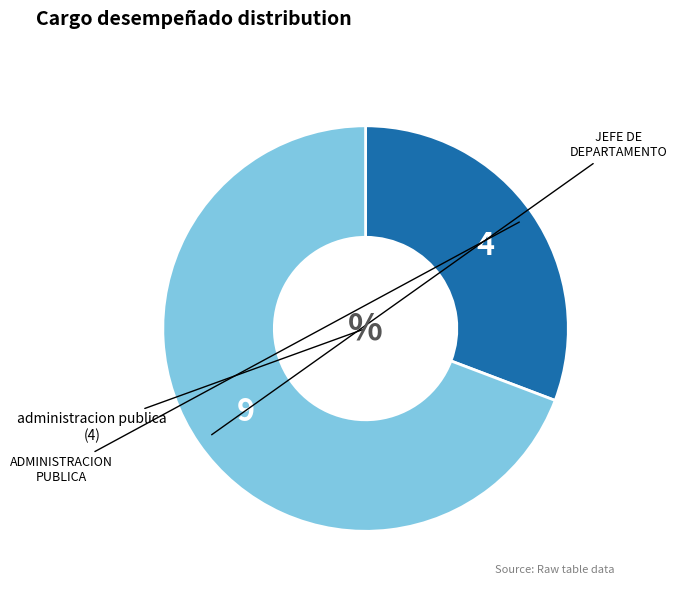

Is there any slice that represents more than half of the pie?

Yes